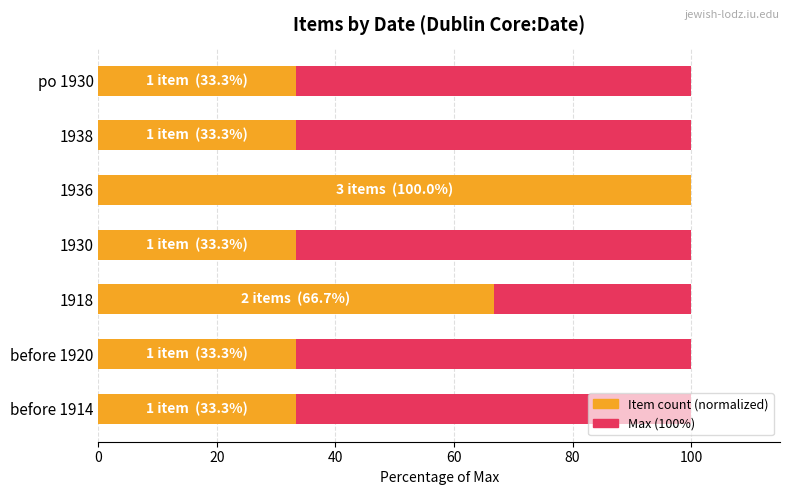

True or false: Item count (normalized) has a value of 33.3 at before 1920.

True